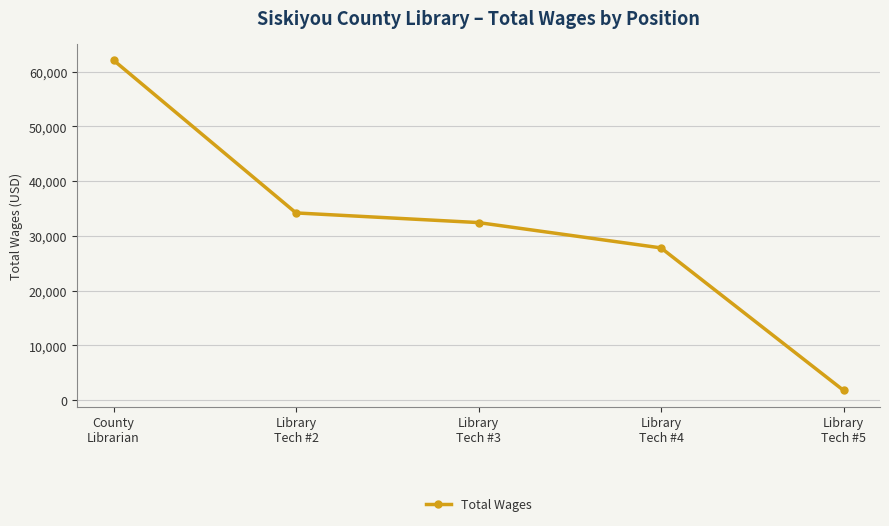

Rank the categories by value from lowest to highest.

Library
Tech #5, Library
Tech #4, Library
Tech #3, Library
Tech #2, County
Librarian